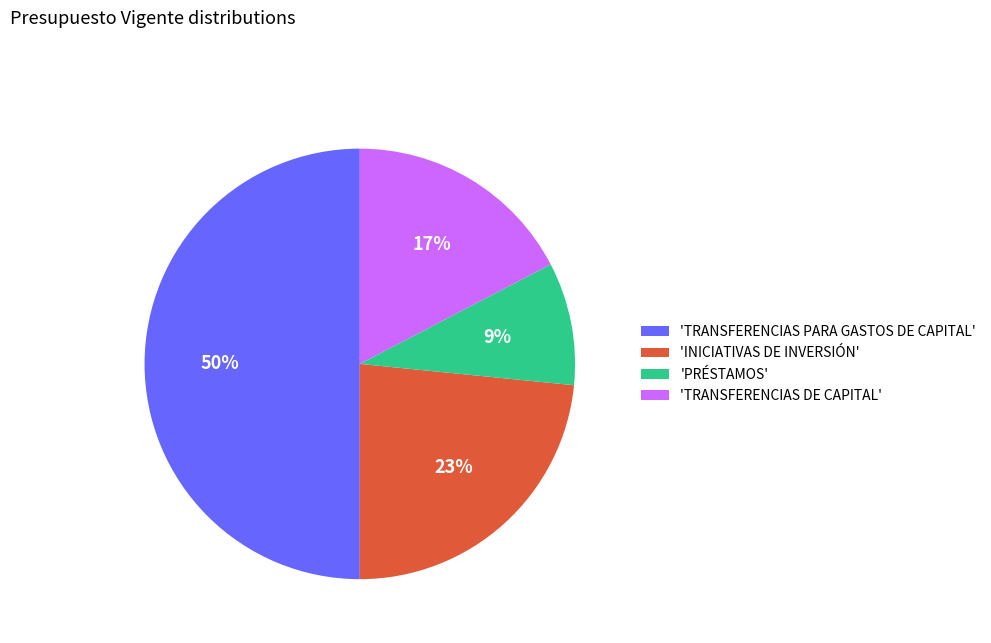

To the nearest percent, what percentage of the pie is 'PRÉSTAMOS'?

9%